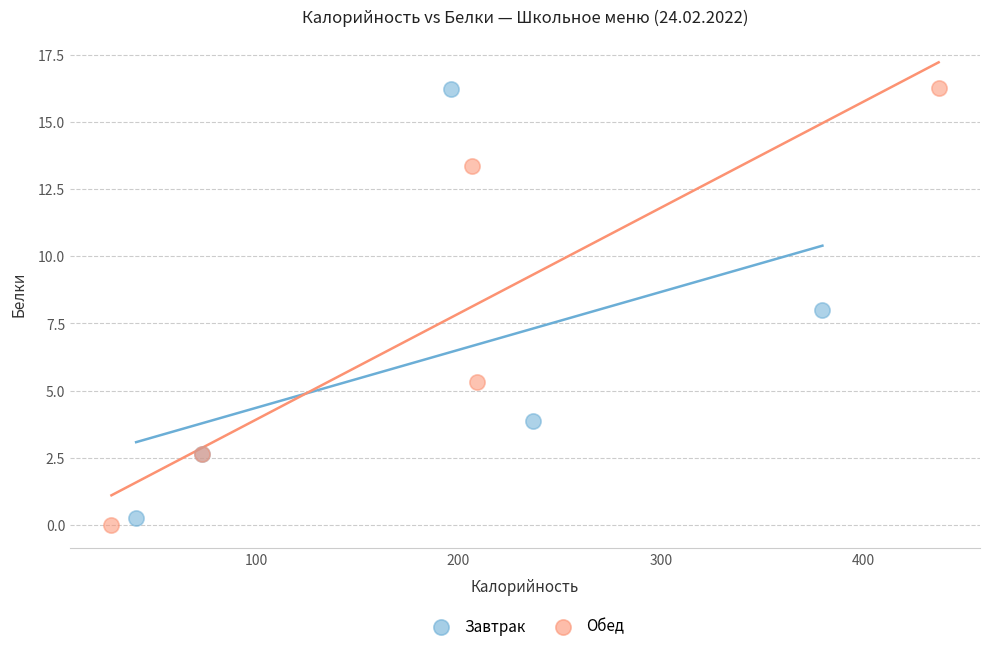

Which series reaches the minimum Y coordinate?

Обед